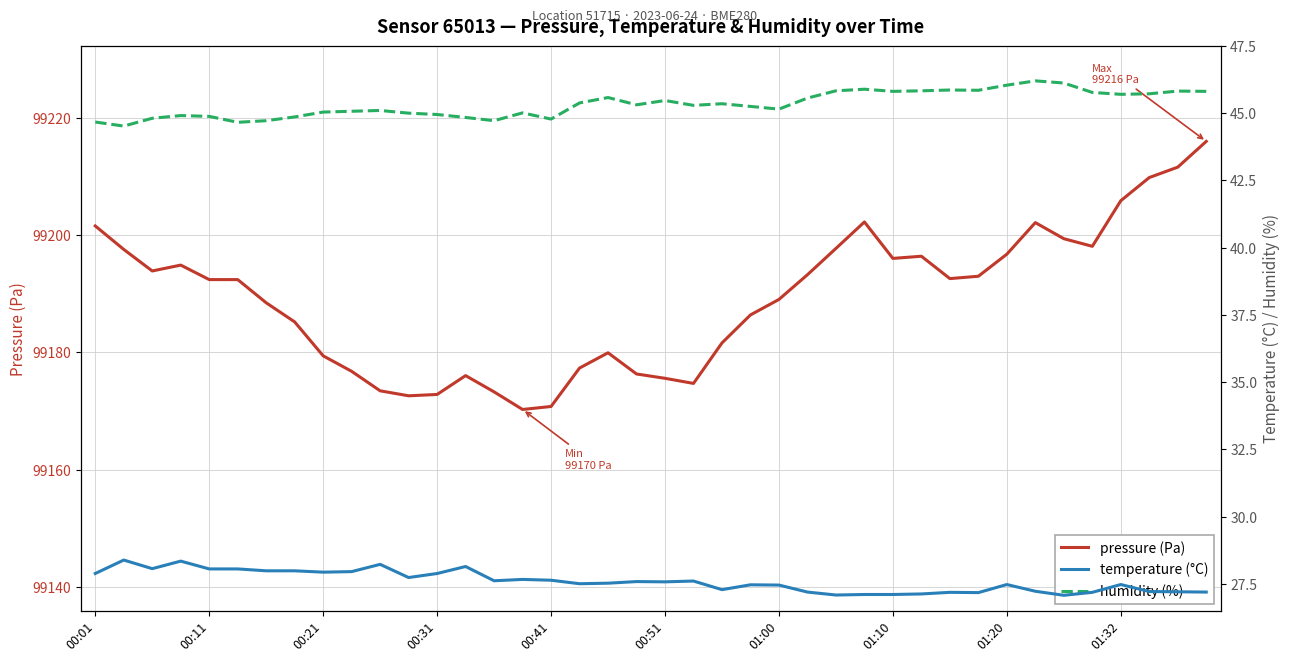

What is the spread (max minus min) of values at 30?

99165.4